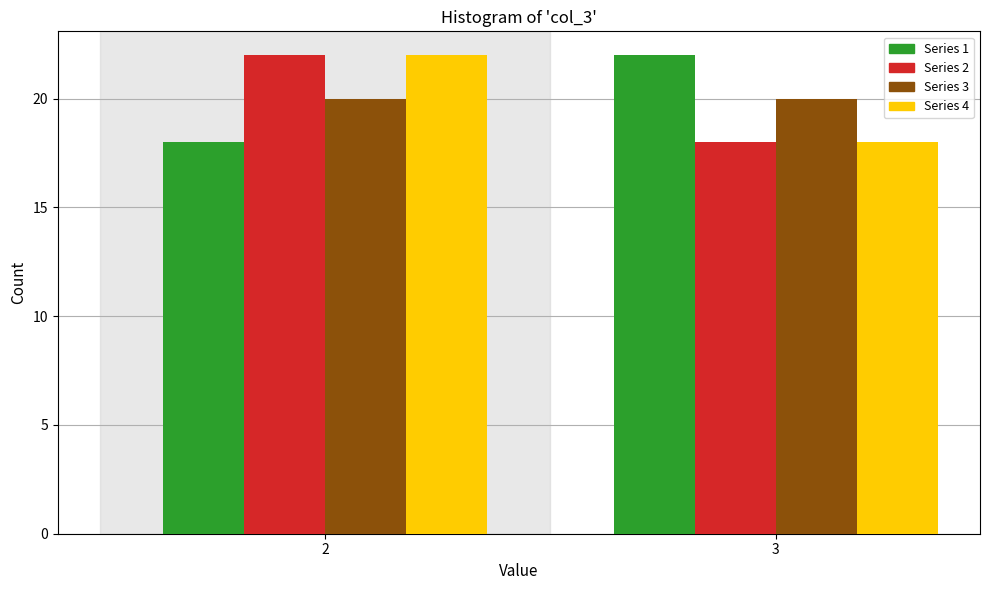

Reading left to right, what are all the values shown in this chart?

Series 1: 18	22
Series 2: 22	18
Series 3: 20	20
Series 4: 22	18